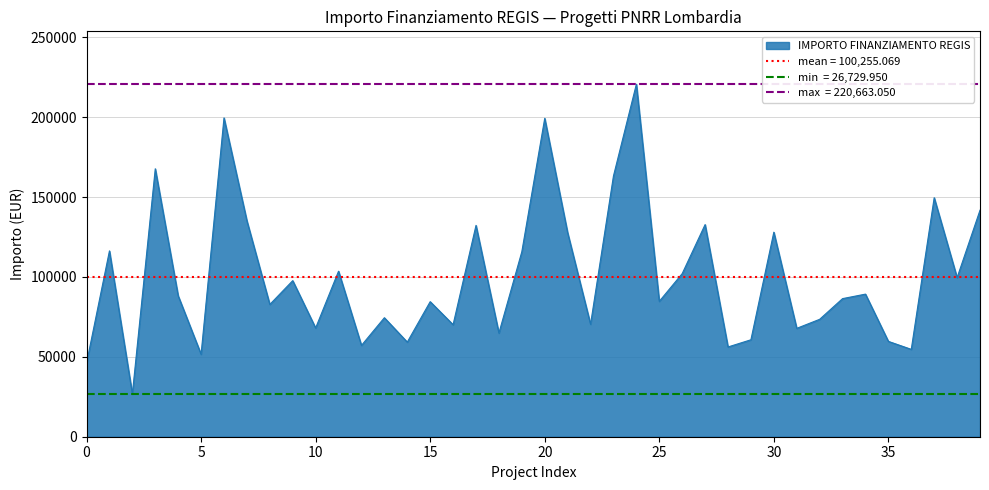

What is the minimum value for IMPORTO FINANZIAMENTO REGIS?

26730.0